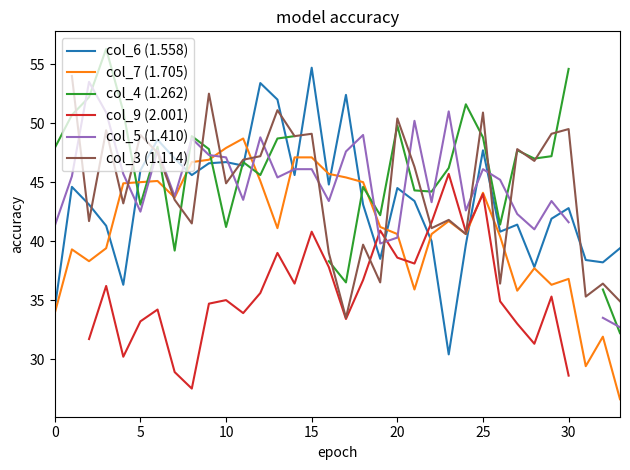

The value of col_5 (1.410) at 16 is 22.5. True or false?

False